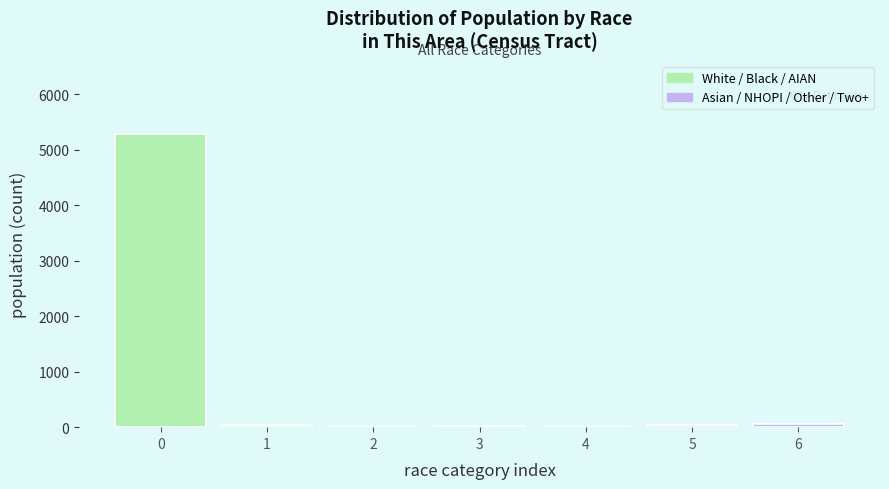

True or false: the data shows 5283 at 0.

True